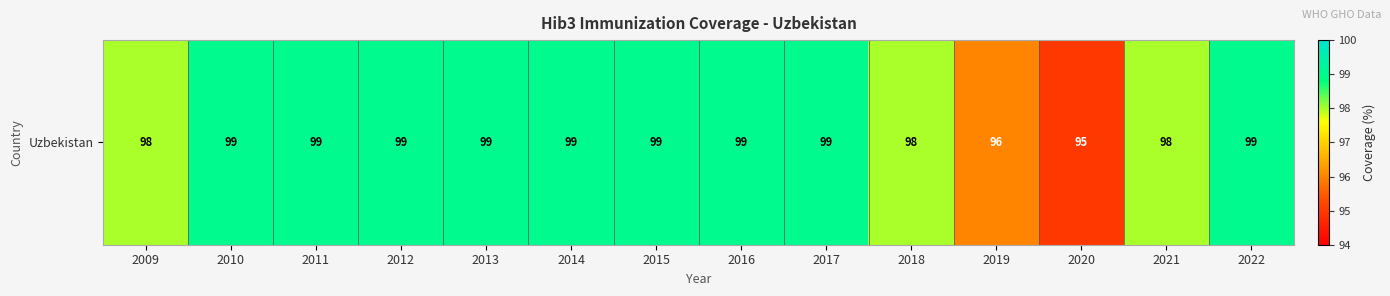

Reading left to right, list all the values displayed in this chart.

2009=98	2010=99	2011=99	2012=99	2013=99	2014=99	2015=99	2016=99	2017=99	2018=98	2019=96	2020=95	2021=98	2022=99